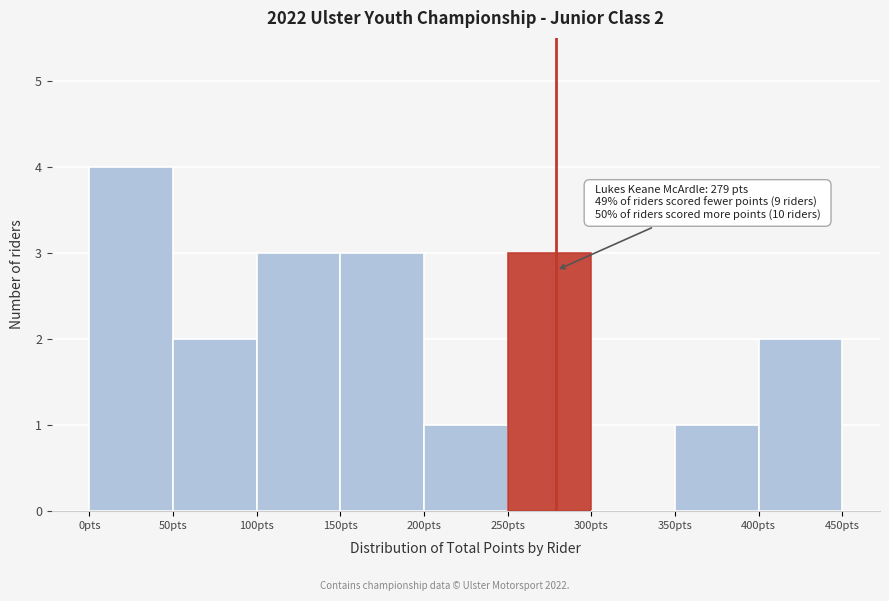

Which range on the x-axis has the tallest bar?

0 to 50